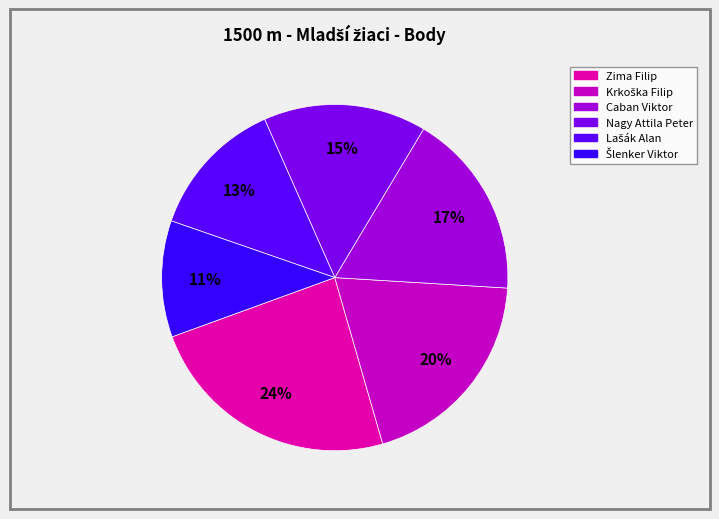

True or false: Nagy Attila Peter accounts for 15% of the total.

True